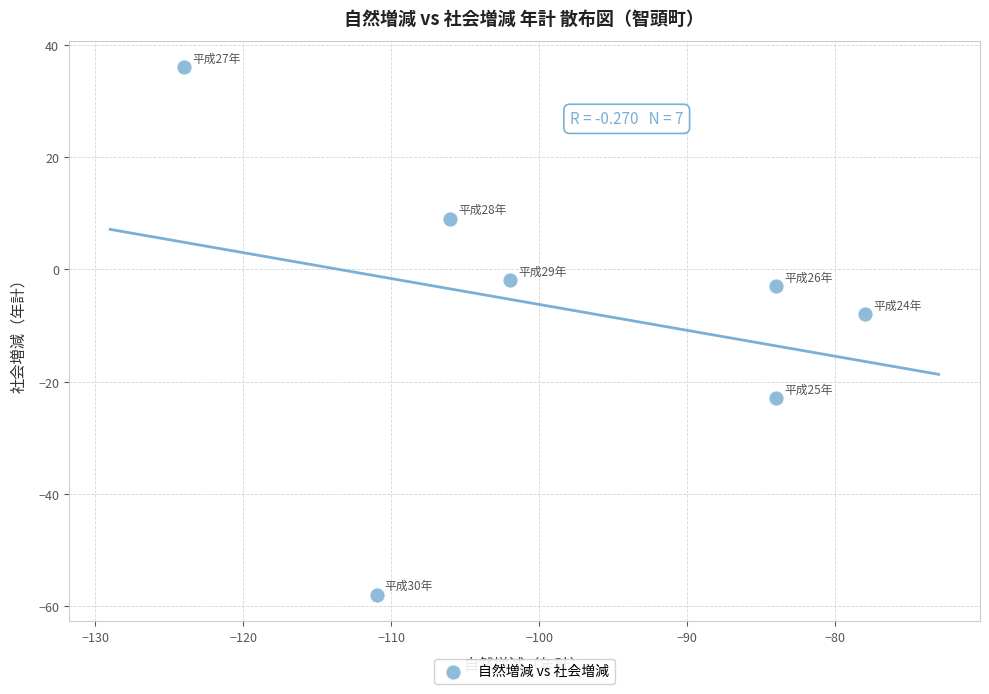

What is the average X value?

-98